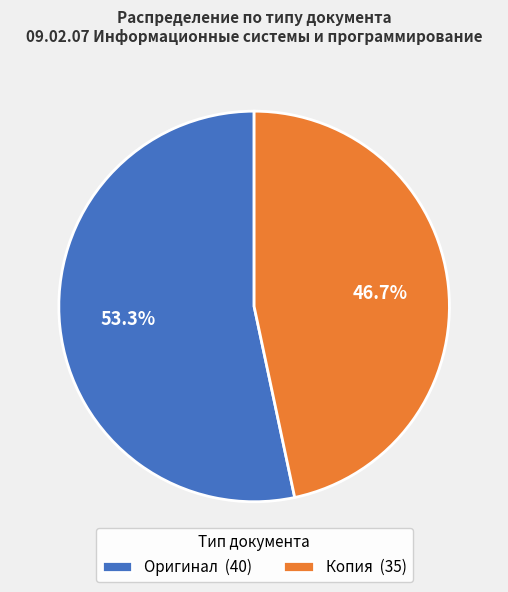

What is the total percentage of Копия and Оригинал?

100.0%